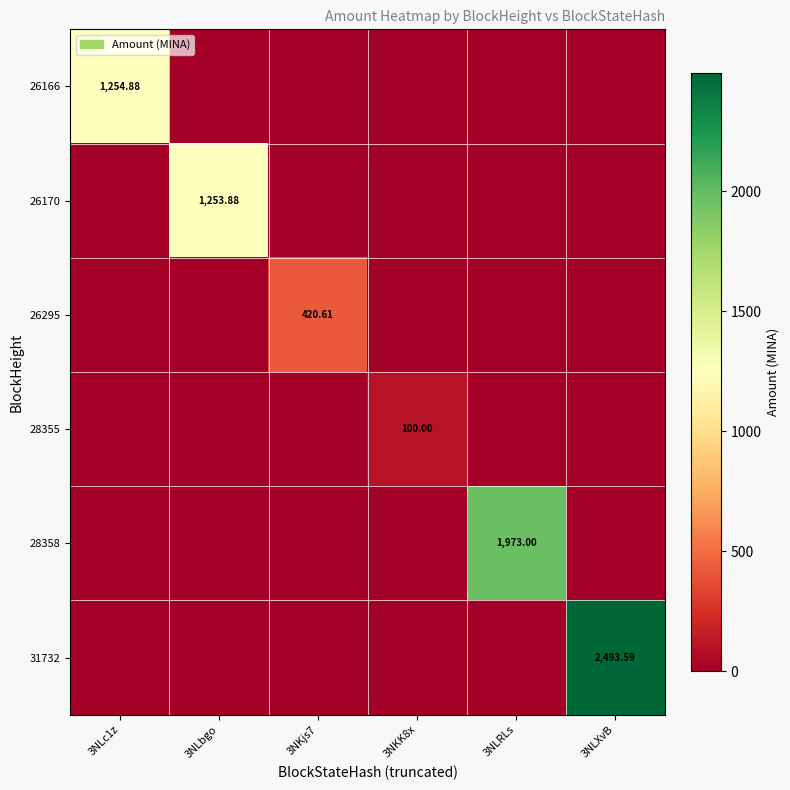

Which series has the largest total across all categories?

31732